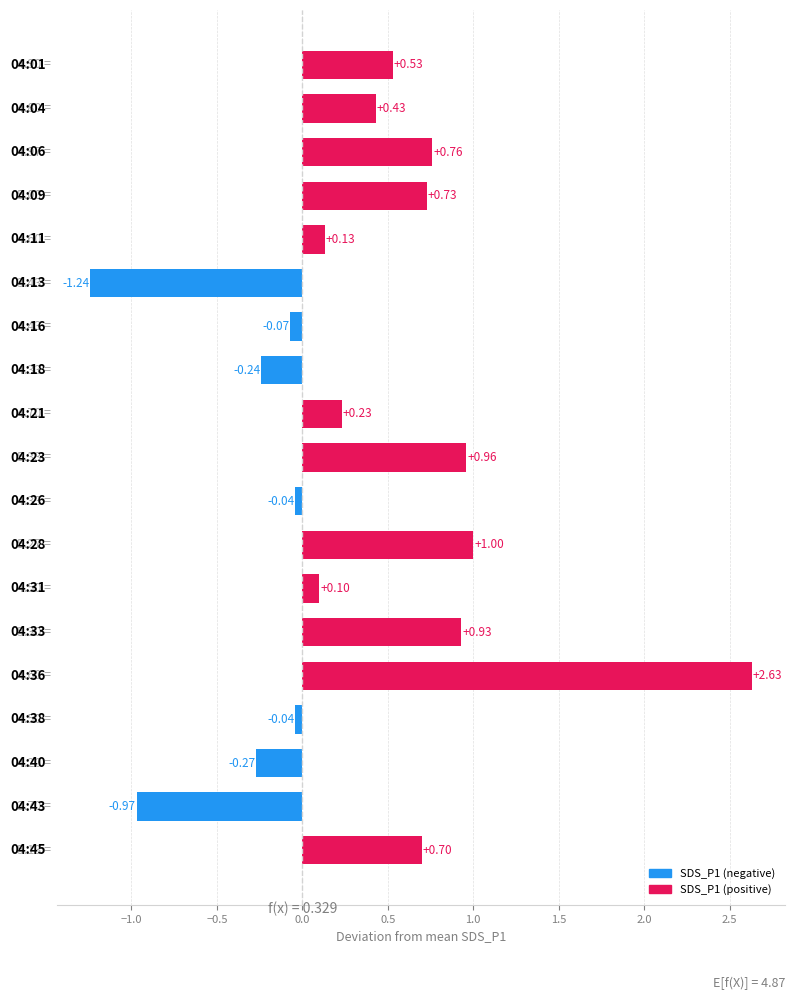

What is the average value?

0.3